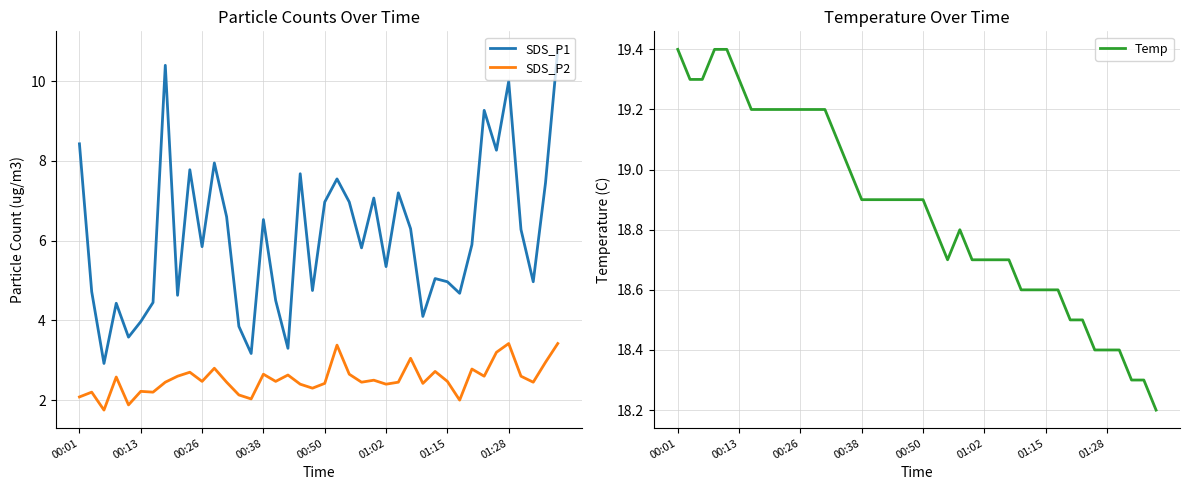

Which series has the largest total across all categories?

Temp